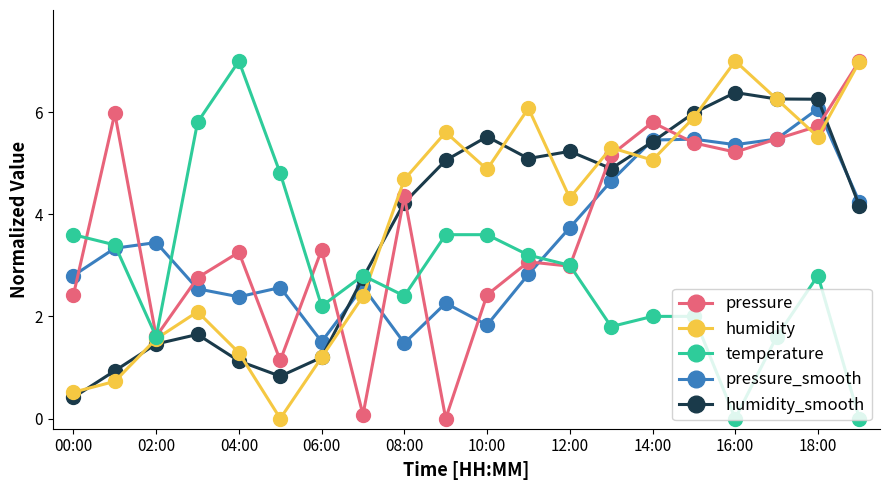

What is the highest value of the pressure_smooth series?

6.1